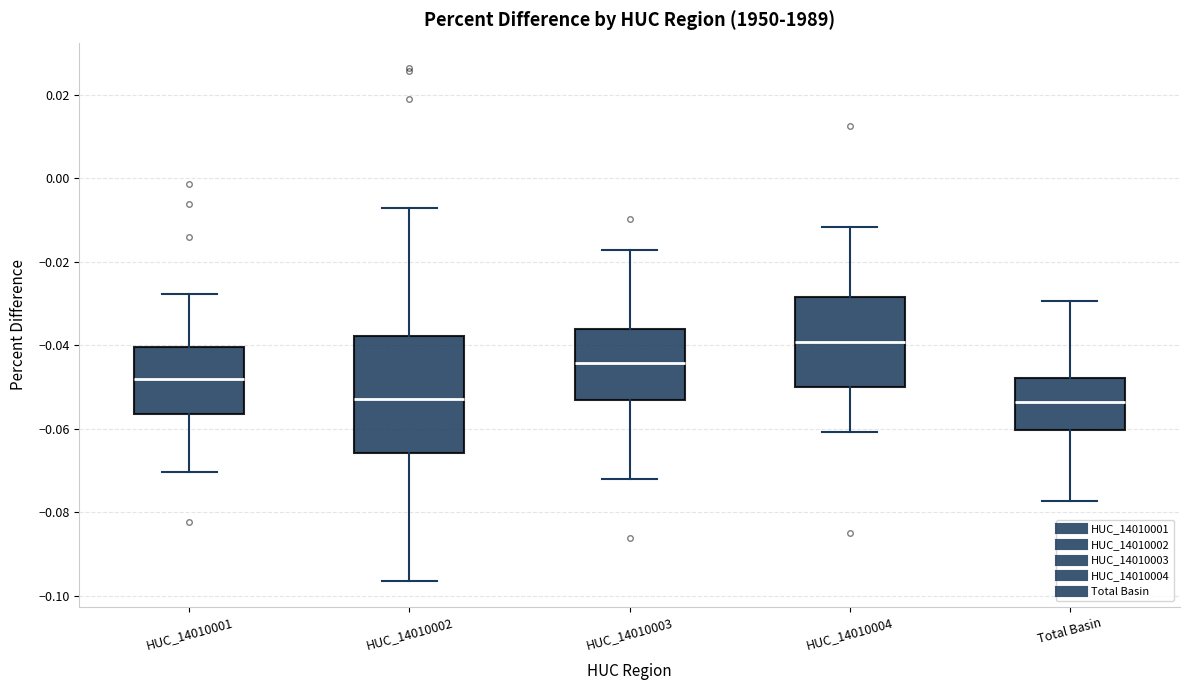

Reading left to right, transcribe this box plot: for each box, give where its median line is, the range the box spans, and where its two whiskers end, as read against the y-axis. The values are not printed on the chart, so give them approximately, as read against the axis.

HUC_14010001: median -0.048, box -0.056 to -0.040, whiskers -0.070 to -0.028
HUC_14010002: median -0.052, box -0.066 to -0.038, whiskers -0.096 to -0.008
HUC_14010003: median -0.044, box -0.054 to -0.036, whiskers -0.072 to -0.018
HUC_14010004: median -0.040, box -0.050 to -0.028, whiskers -0.060 to -0.012
Total Basin: median -0.054, box -0.060 to -0.048, whiskers -0.078 to -0.030